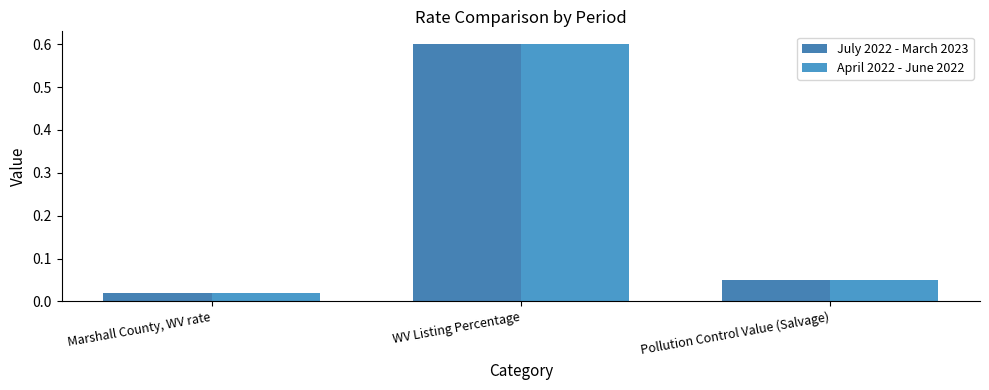

Count the number of data series in this chart.

2